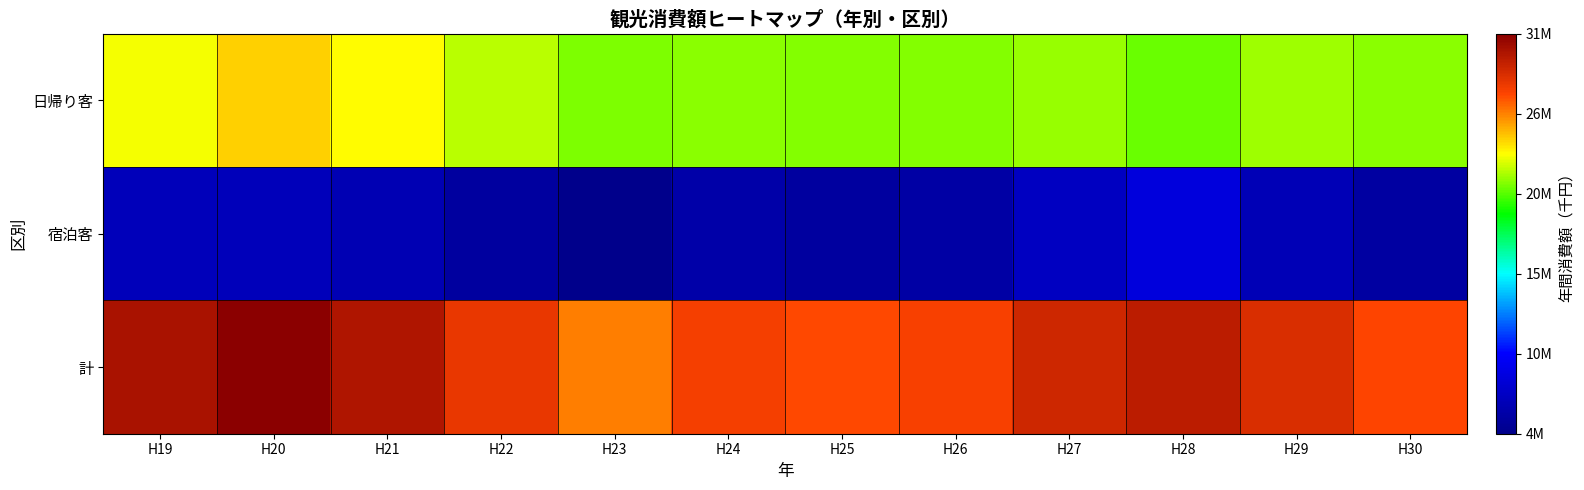

What is the spread (max minus min) of values at H22?

22421705